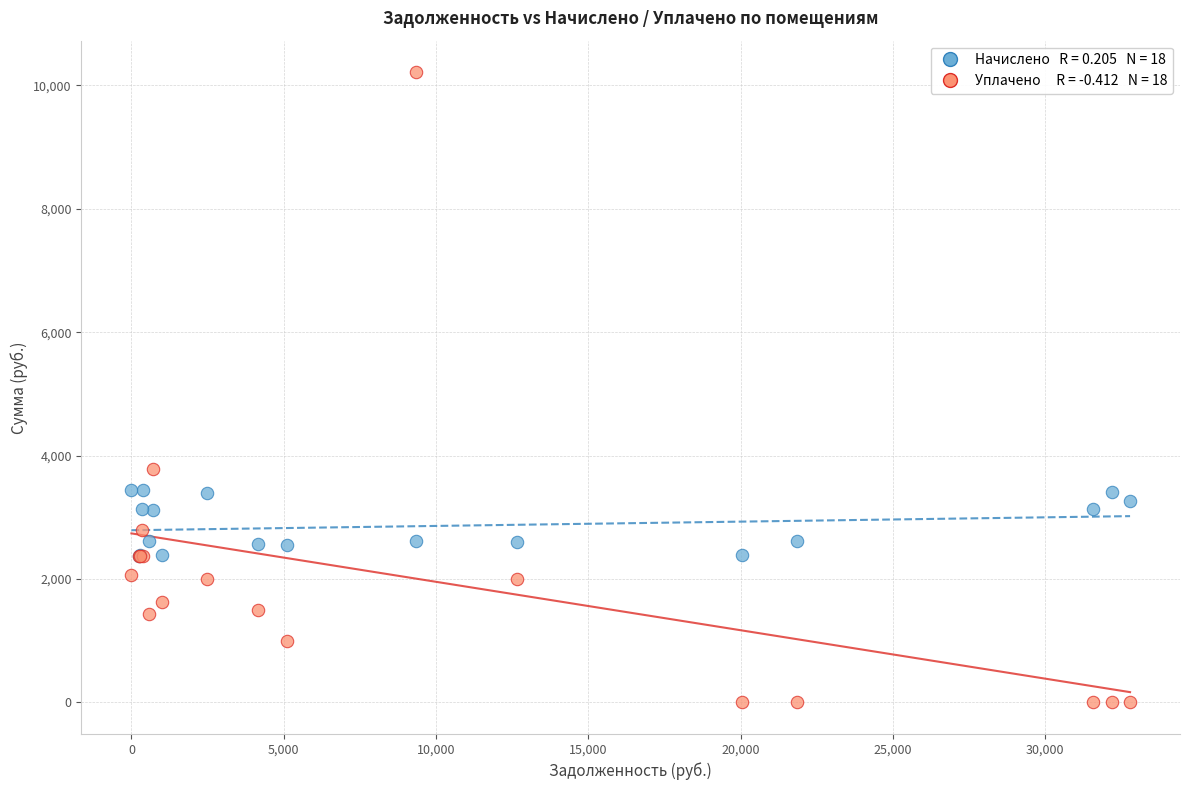

Across all series, what Y value is closest to 5107?

3780.3